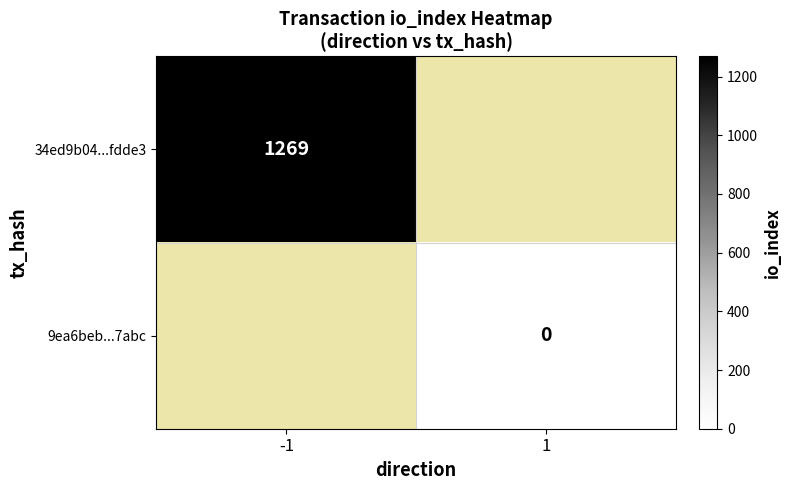

Between 1 and -1, which is larger?

-1